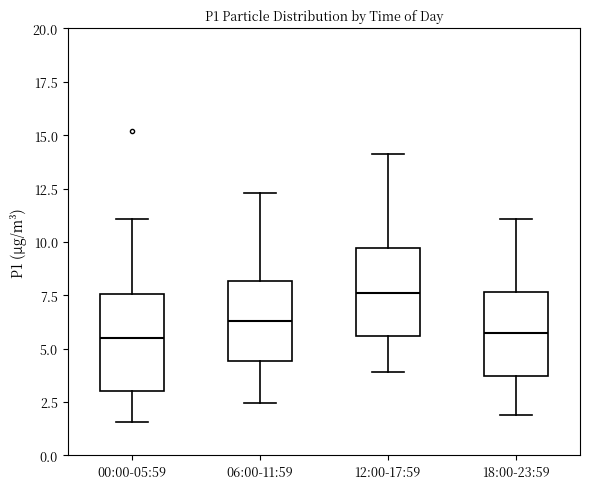

Where does the upper whisker of the box for 06:00-11:59 end on the y-axis? The values are not printed on the chart, so give them approximately, as read against the axis.

12.5